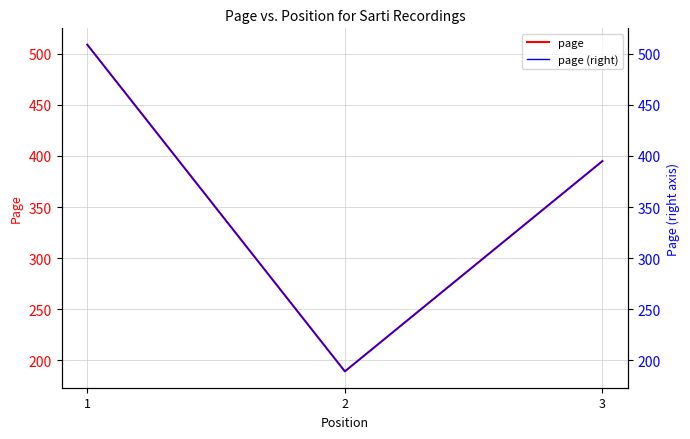

Reading right to left, transcribe all the data shown in this chart.

page: 3=395	2=189	1=509
page (right): 3=395	2=189	1=509